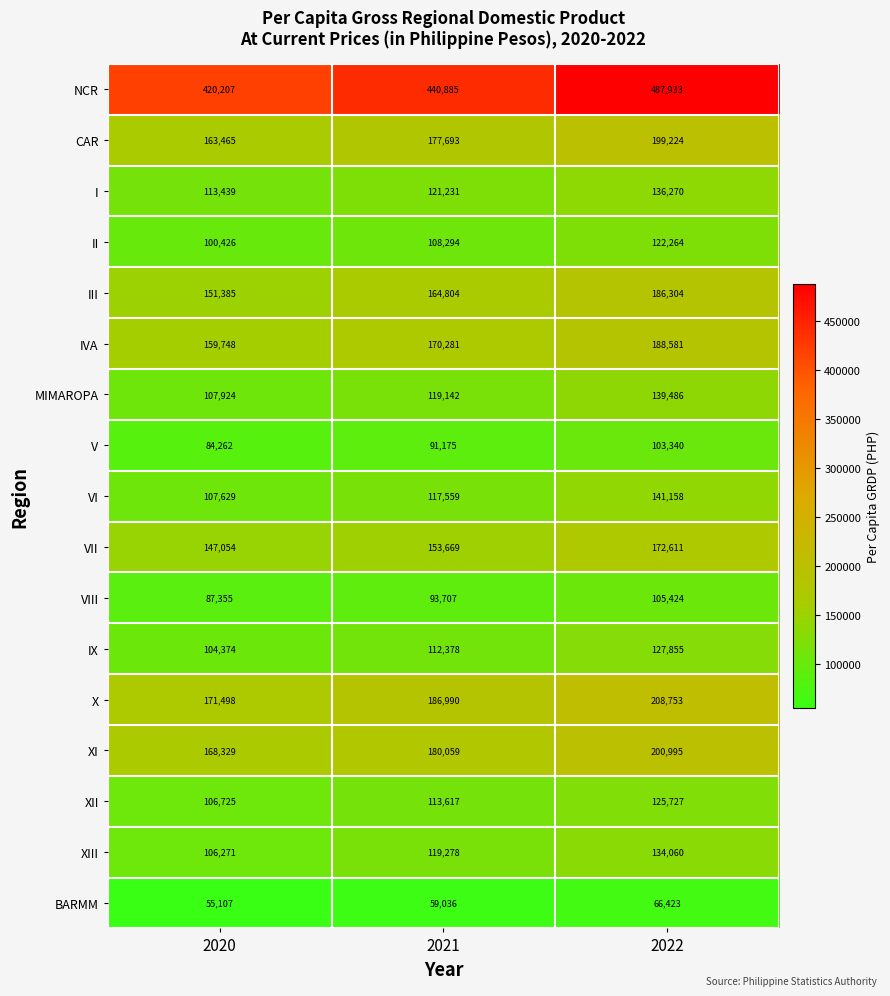

How many categories are shown in the chart?

3